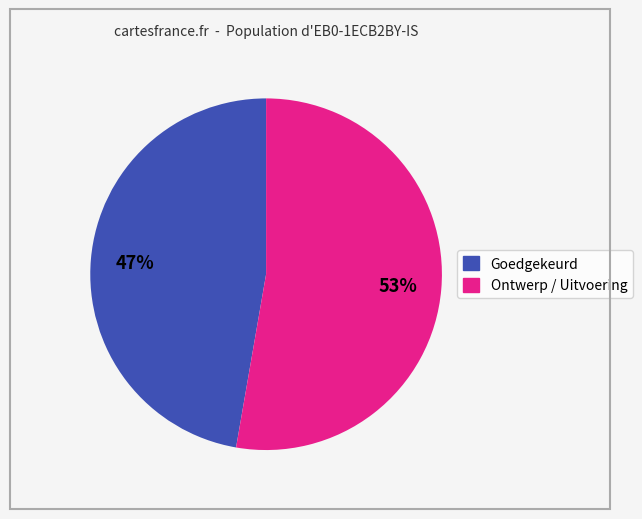

Is there any slice that represents more than half of the pie?

Yes